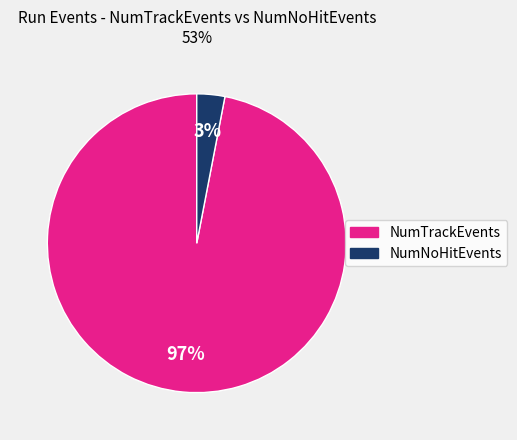

To the nearest percent, what is the difference between the largest and smallest slice percentages?

94%